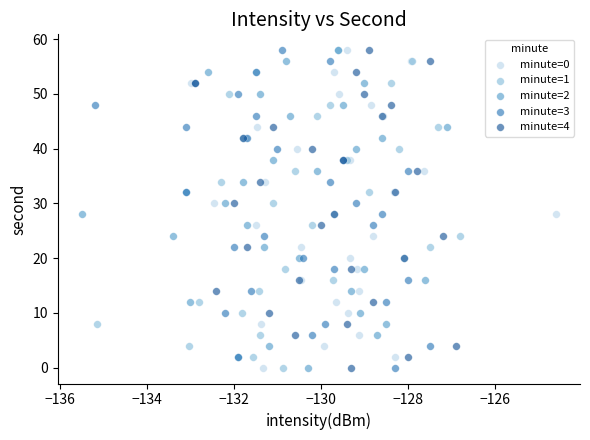

What are all the series names shown in the legend?

minute=0, minute=1, minute=2, minute=3, minute=4